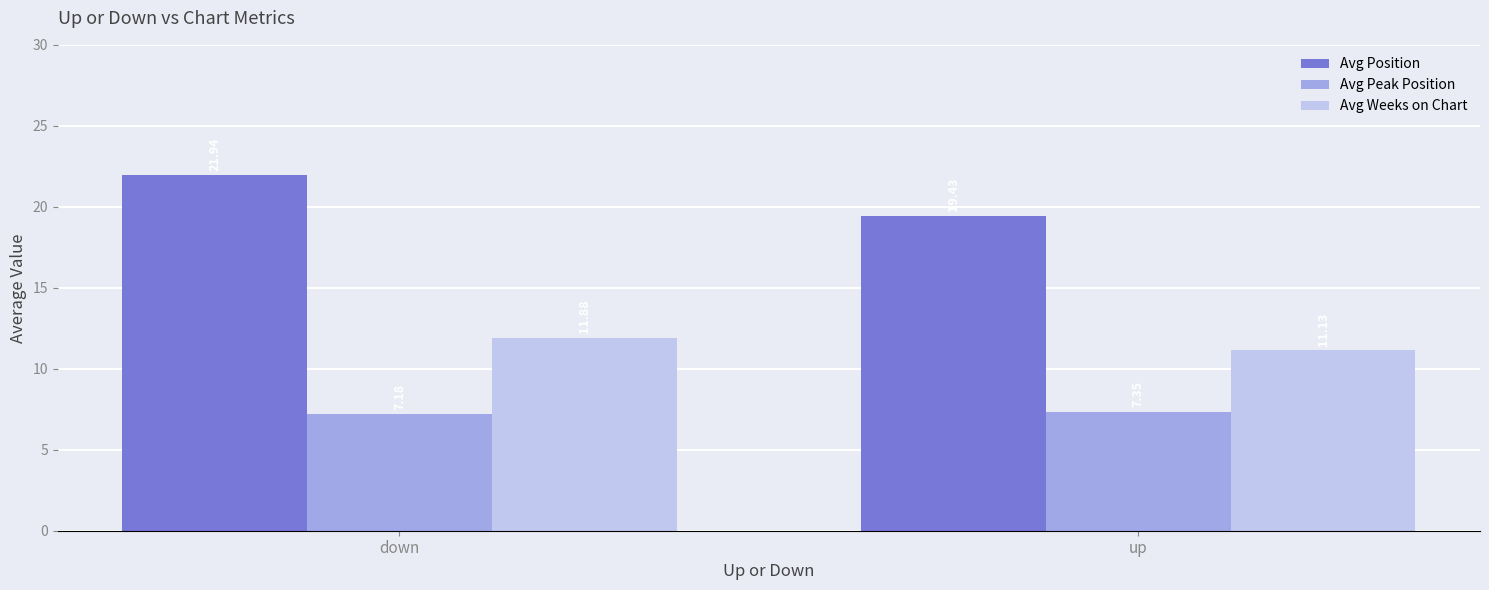

At which label is Avg Position closest to 20?

up